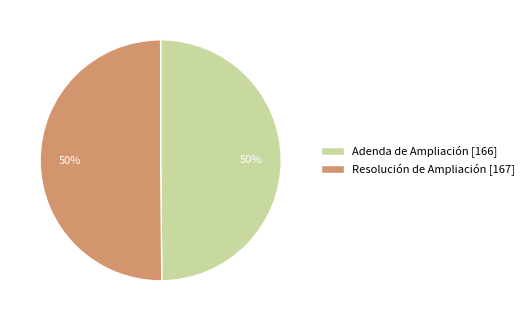

How many slices are in this pie chart?

2